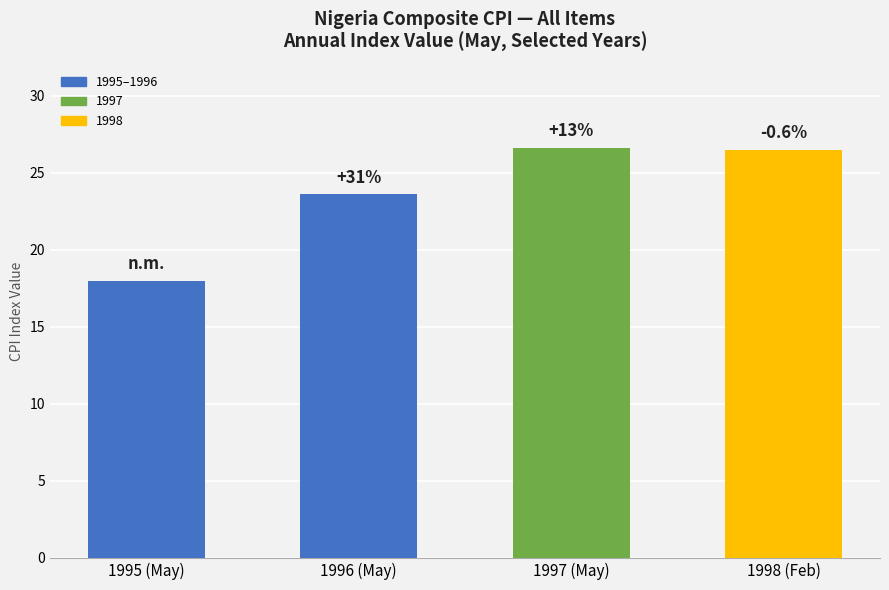

The value at 1998 (Feb) is 35.9. True or false?

False